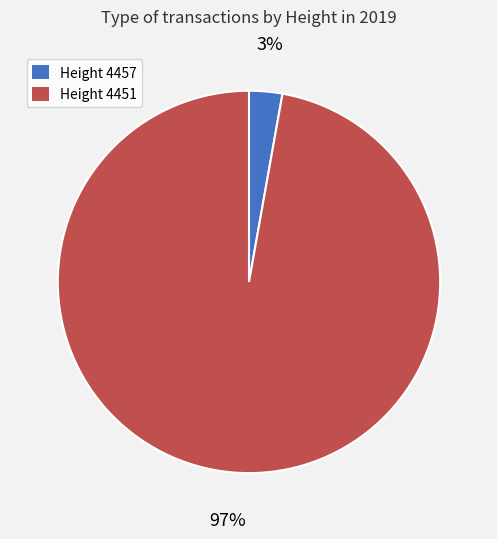

To the nearest percent, what is the difference between the largest and smallest slice percentages?

94%